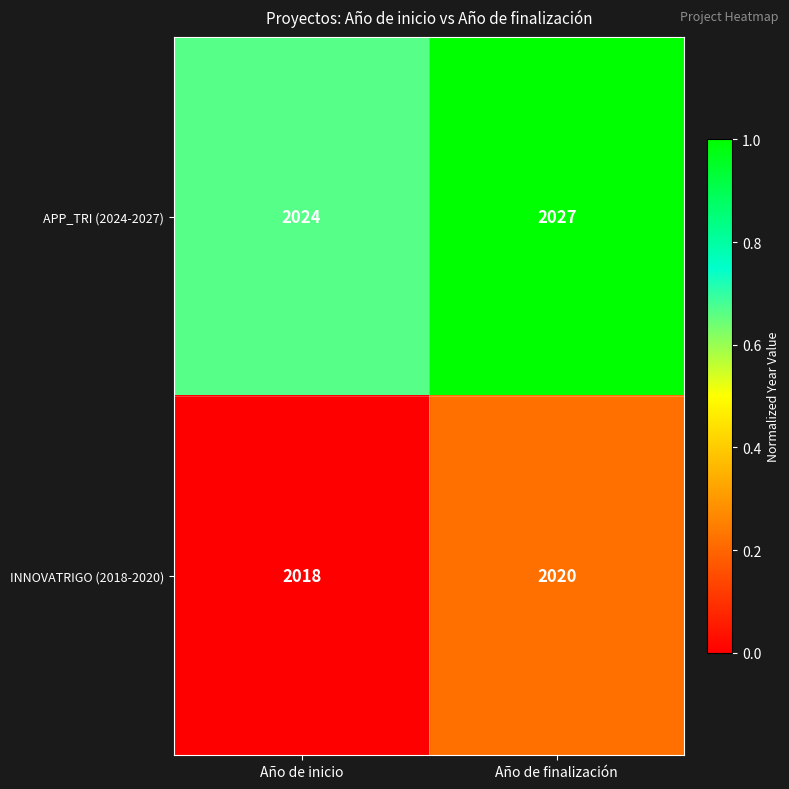

At which category does the chart reach its peak across all series?

Año de finalización